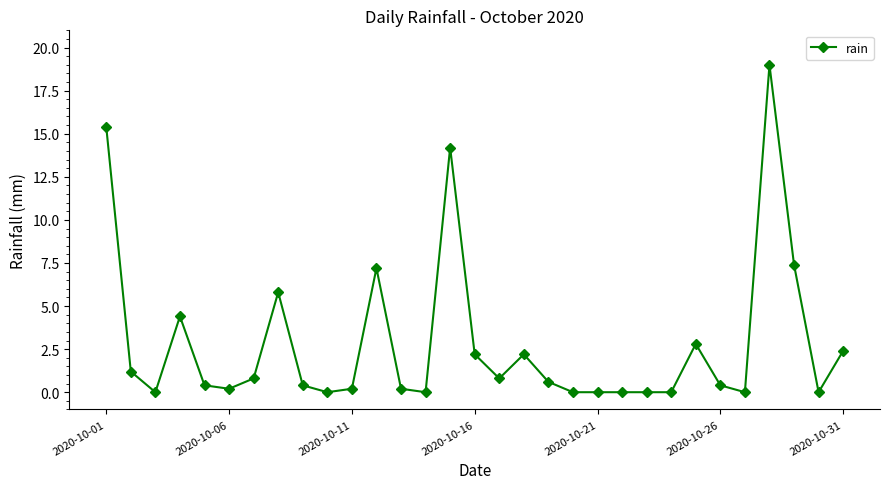

True or false: there are more than 1 points higher than both neighbors.

True